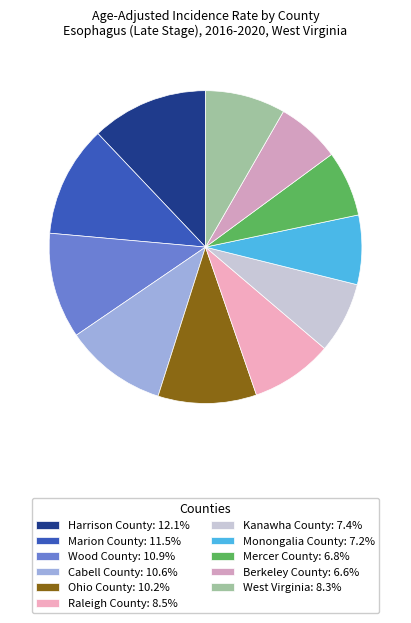

True or false: Berkeley County accounts for 1% of the total.

False